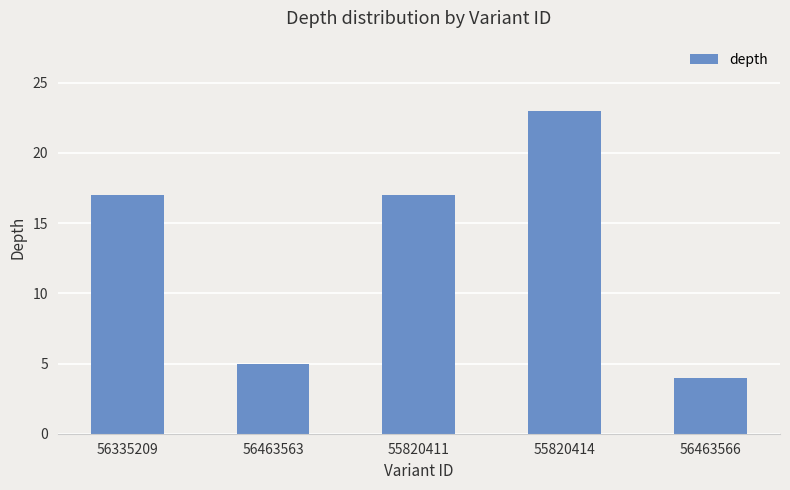

Which has a higher value, 56463563 or 56335209?

56335209